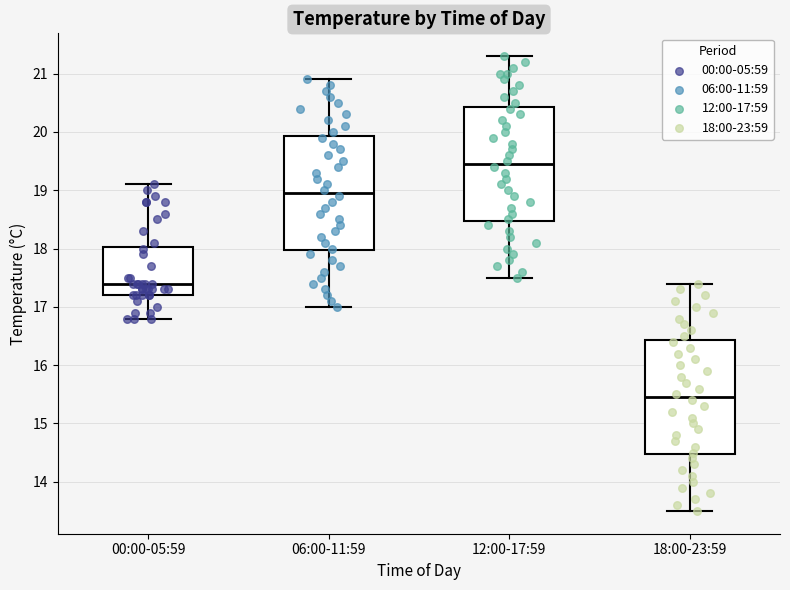

Where does the upper whisker of the box for 00:00-05:59 end on the y-axis? The values are not printed on the chart, so give them approximately, as read against the axis.

19.1